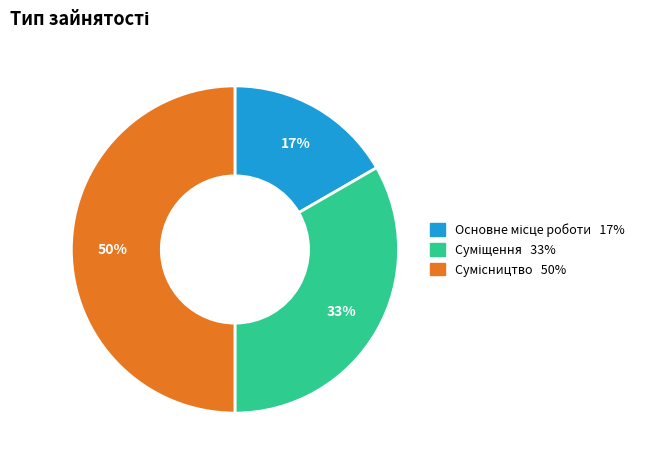

How many segments does this pie chart have?

3